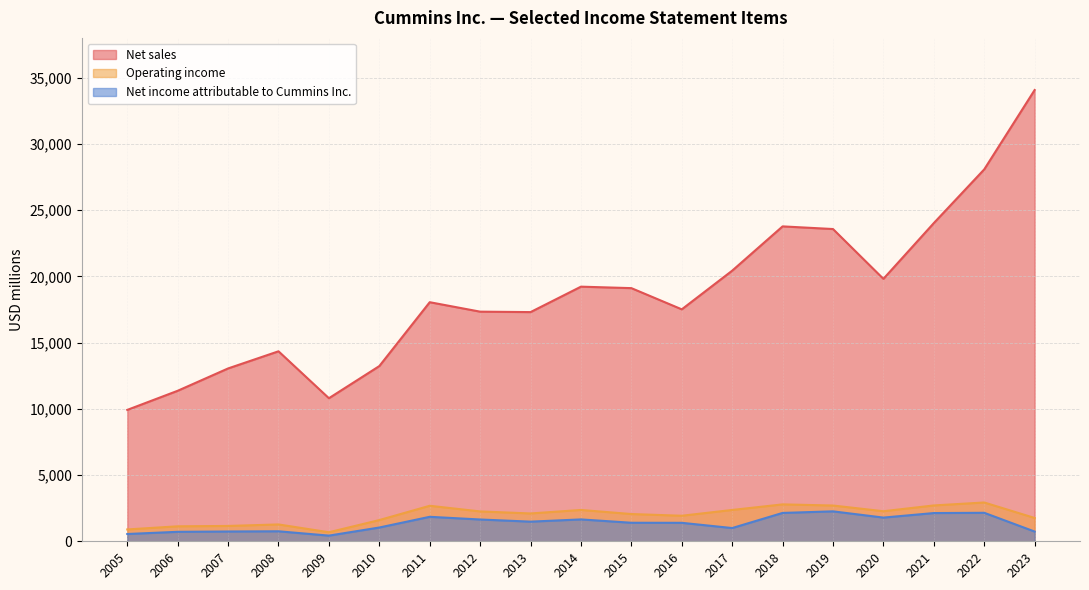

At which label does Net income attributable to Cummins Inc. first exceed 1399?

2011